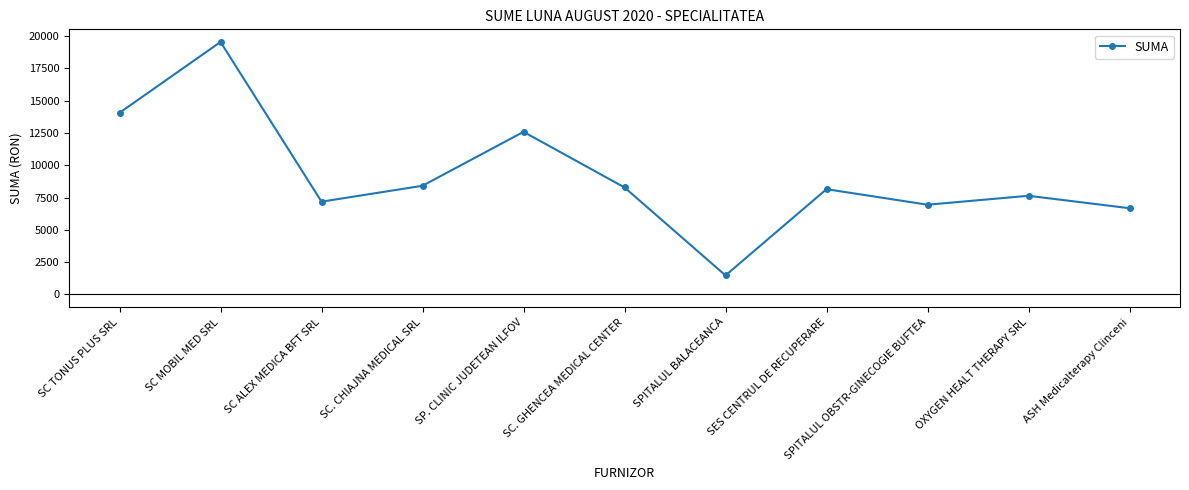

How many interior local valleys (lower than both neighbors) does the data have?

3